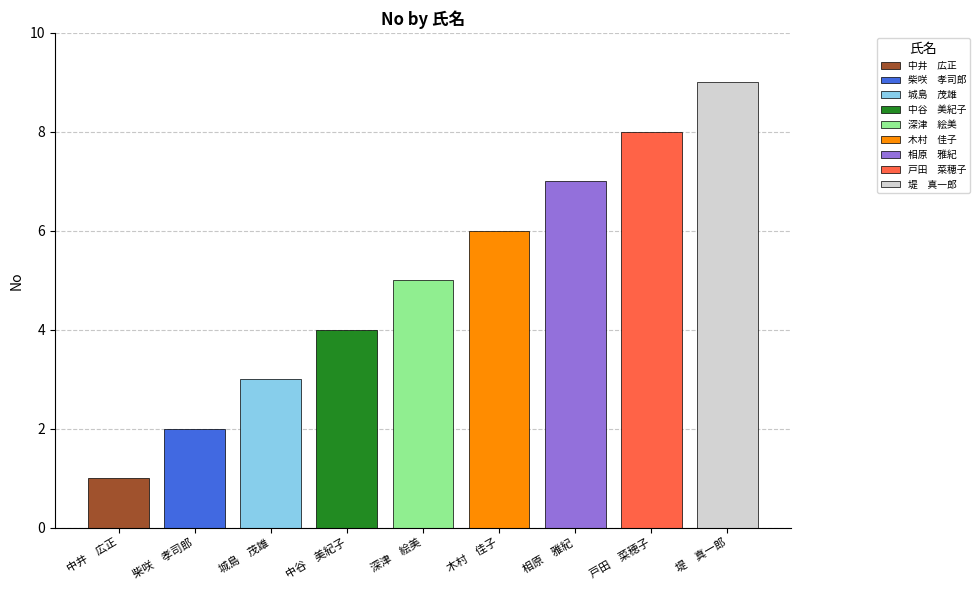

At which category does the chart reach its minimum across all series?

中井　広正